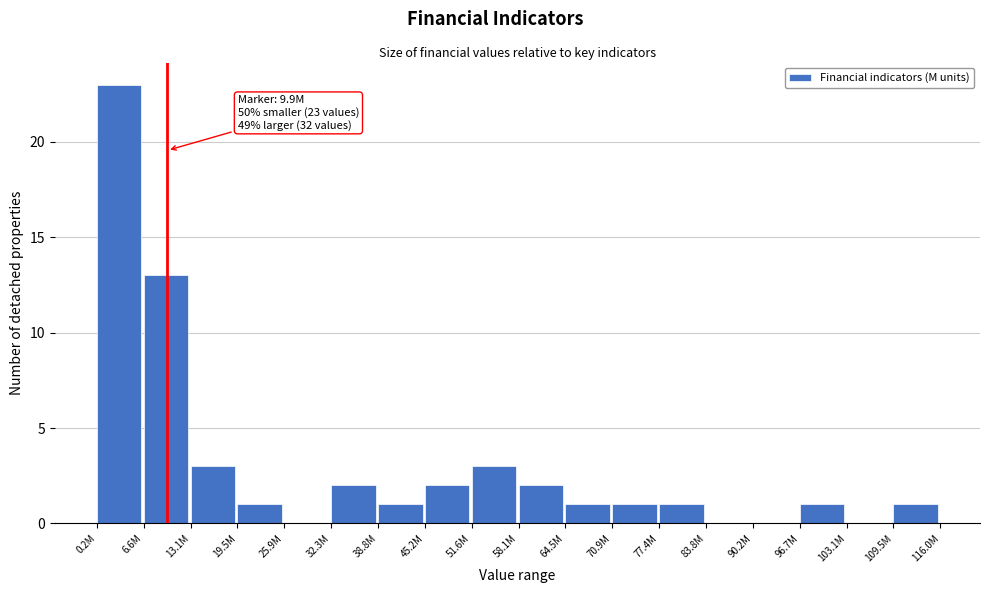

Reading left to right, what are all the values shown in this chart?

0.2M=23	6.6M=13	13.1M=3	19.5M=1	25.9M=0	32.3M=2	38.8M=1	45.2M=2	51.6M=3	58.1M=2	64.5M=1	70.9M=1	77.4M=1	83.8M=0	90.2M=0	96.7M=1	103.1M=0	109.5M=1